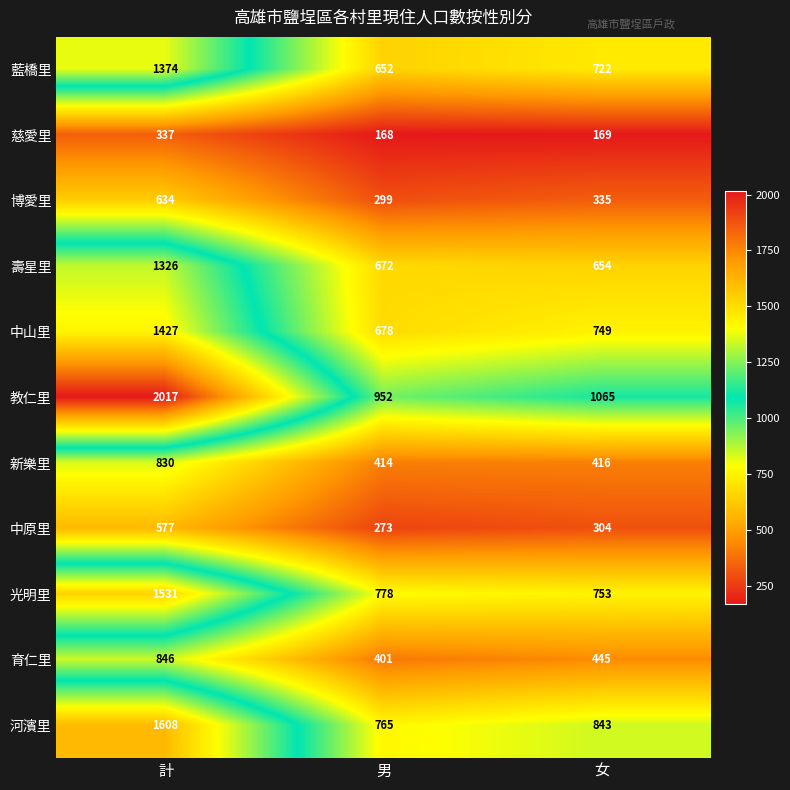

Which series changed the most between 男 and 女?

教仁里